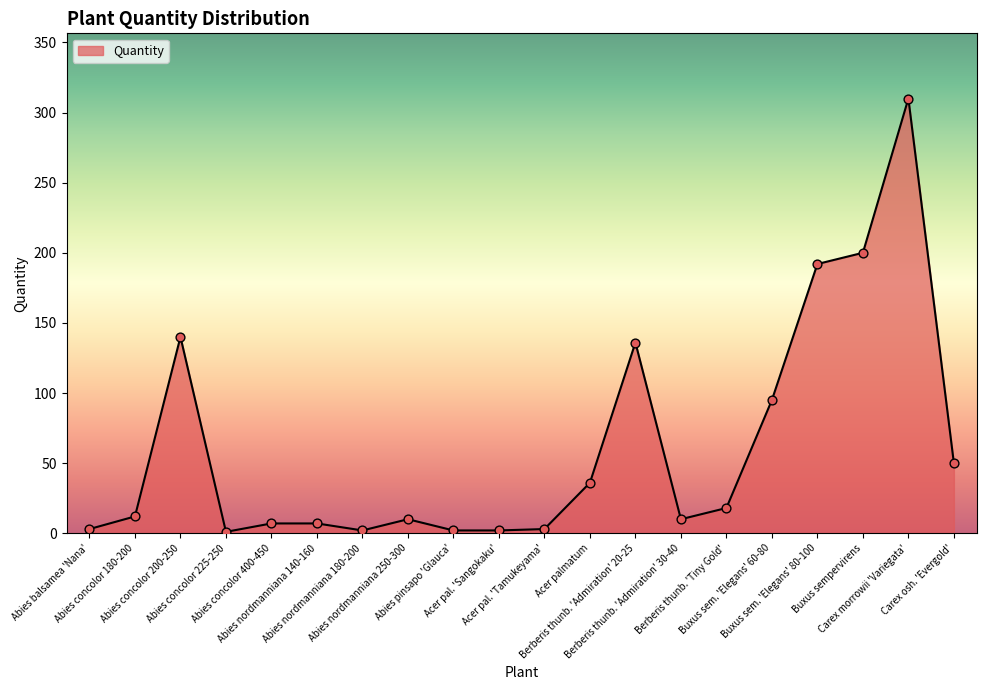

What is the change in value from Abies nordmanniana 140-160 to Carex morrowii 'Variegata'?

+303